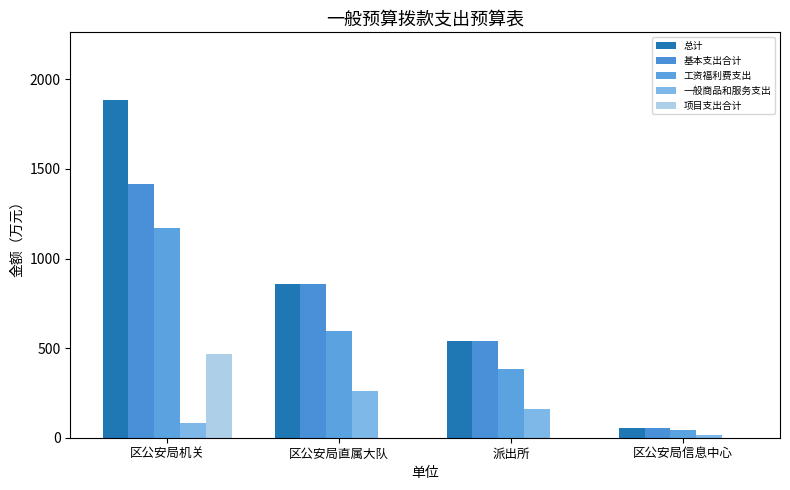

Is it true that 基本支出合计 equals 1417.8 at 区公安局机关?

True